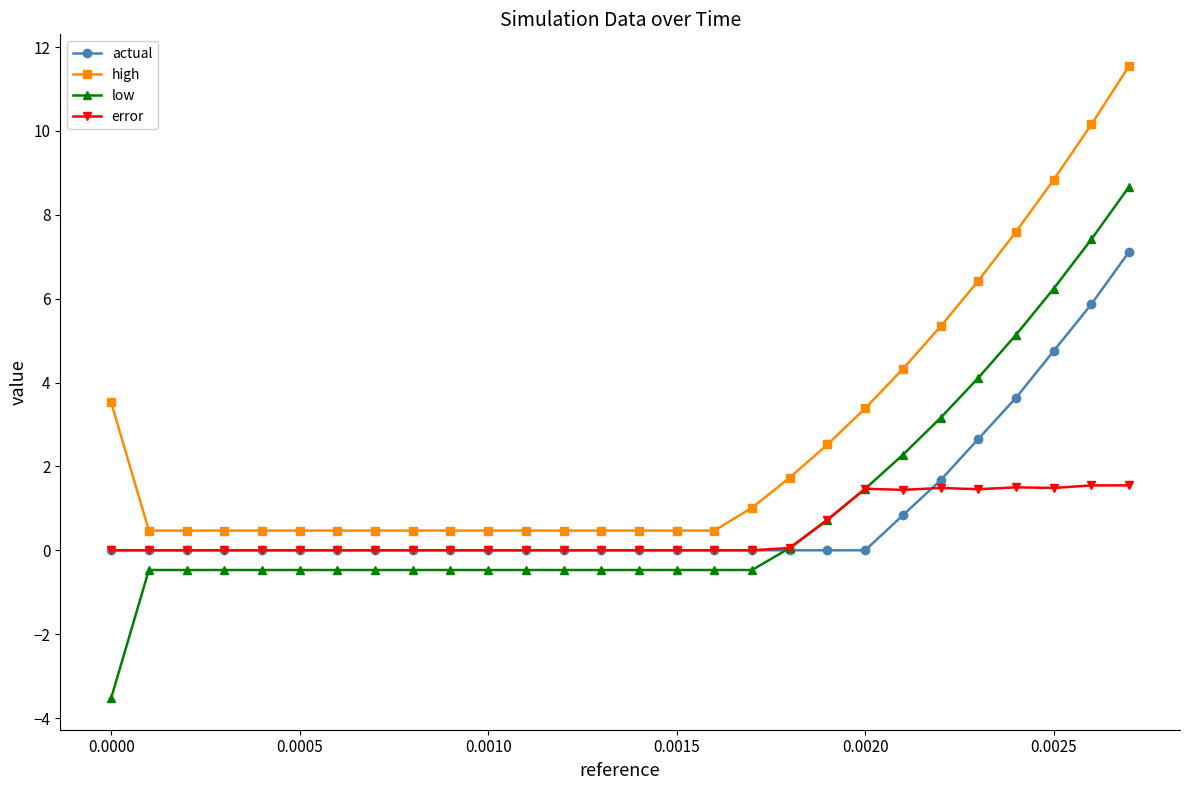

Which series has the widest spread of values?

low